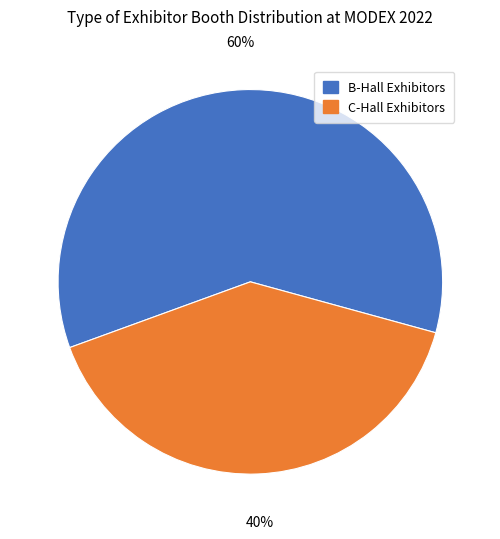

To the nearest percent, what is the average slice percentage?

50%